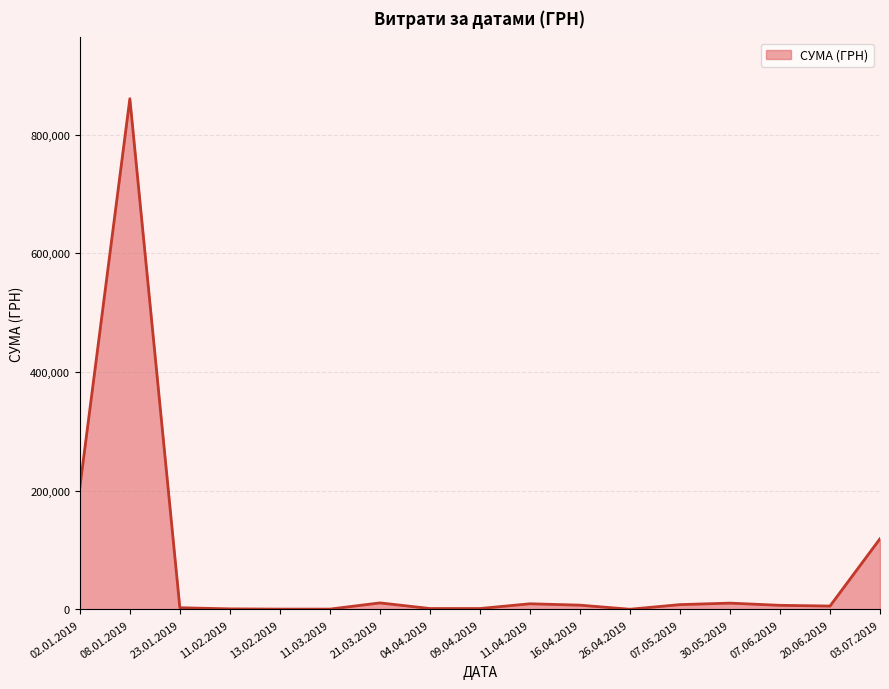

Where is the data nearest to the value 430473?

02.01.2019